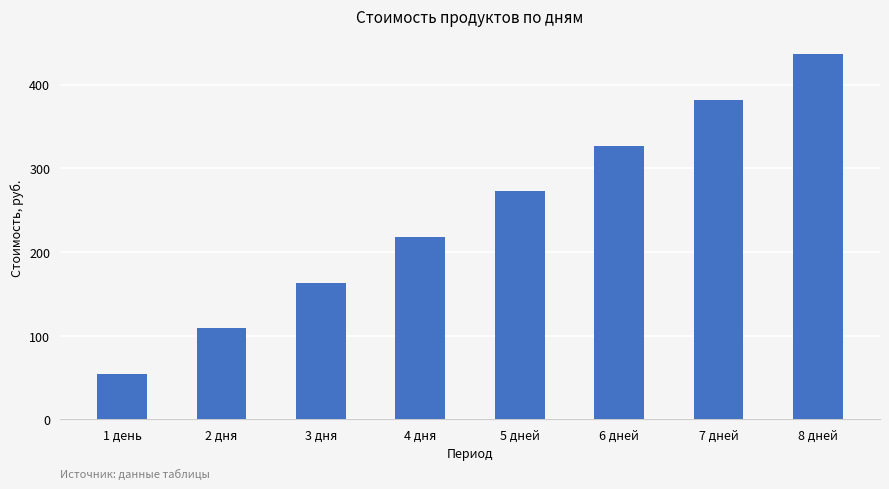

The value at 4 дня is 130.5. True or false?

False